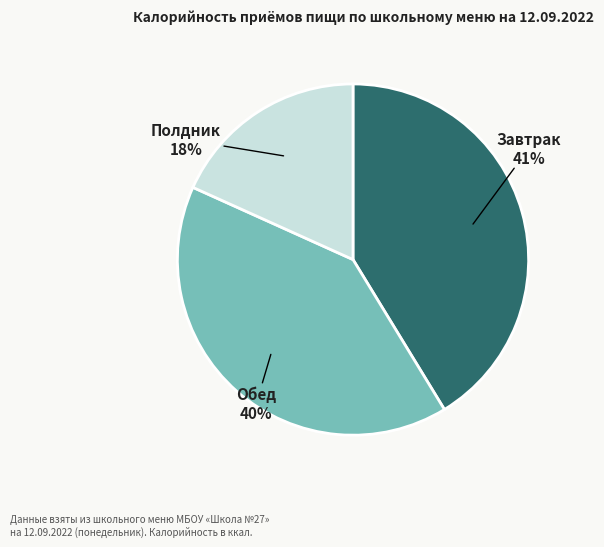

Is there a majority slice in this chart?

No